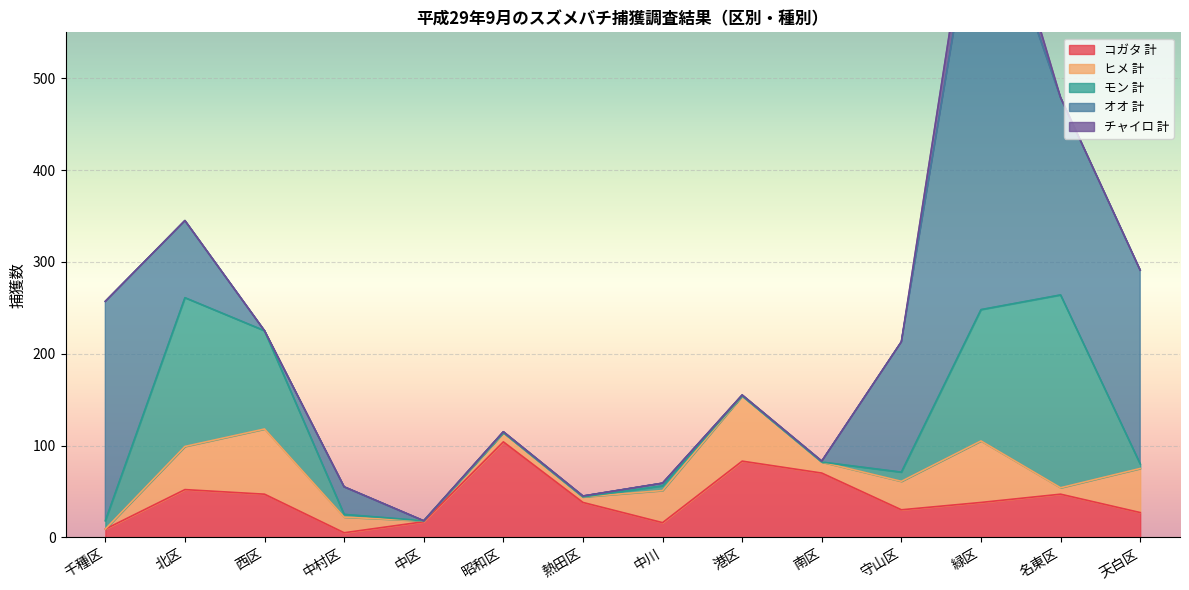

What is the highest value of the オオ 計 series?

480